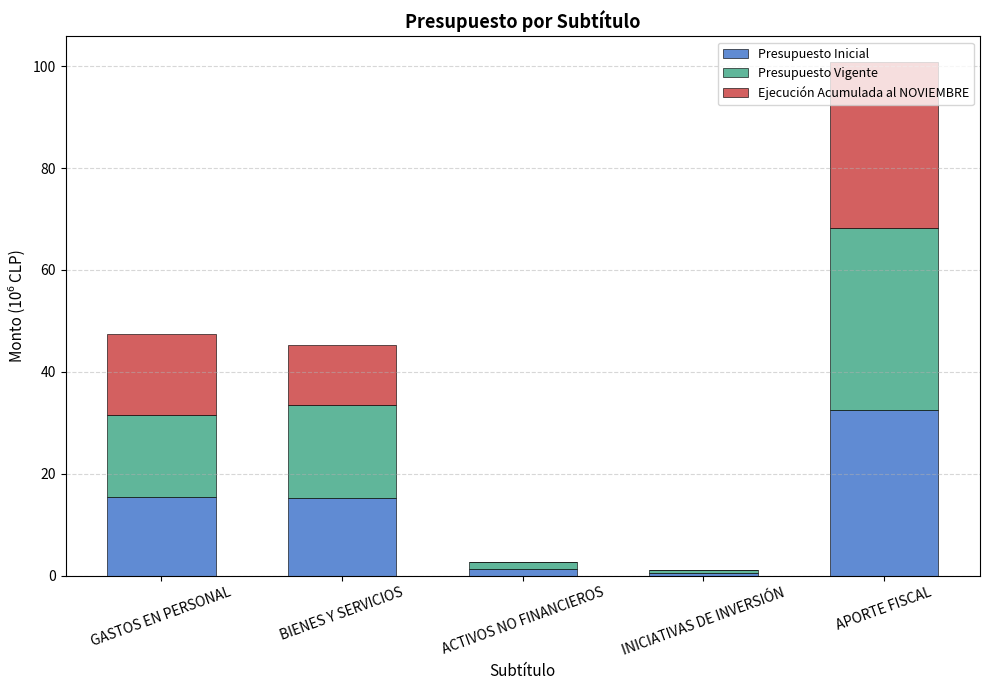

Rank the series by their maximum value, from highest to lowest.

Presupuesto Vigente, Ejecución Acumulada al NOVIEMBRE, Presupuesto Inicial